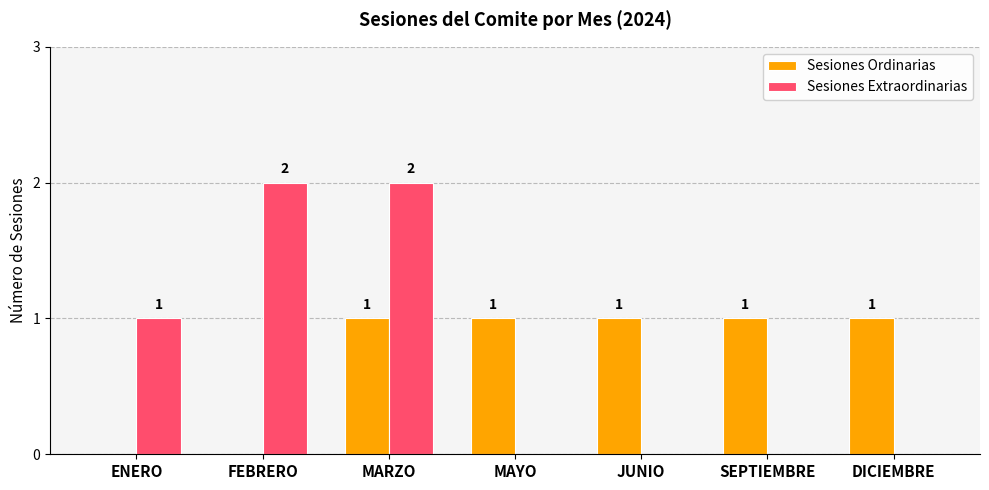

What is the sum of the Sesiones Extraordinarias values at DICIEMBRE and ENERO?

1